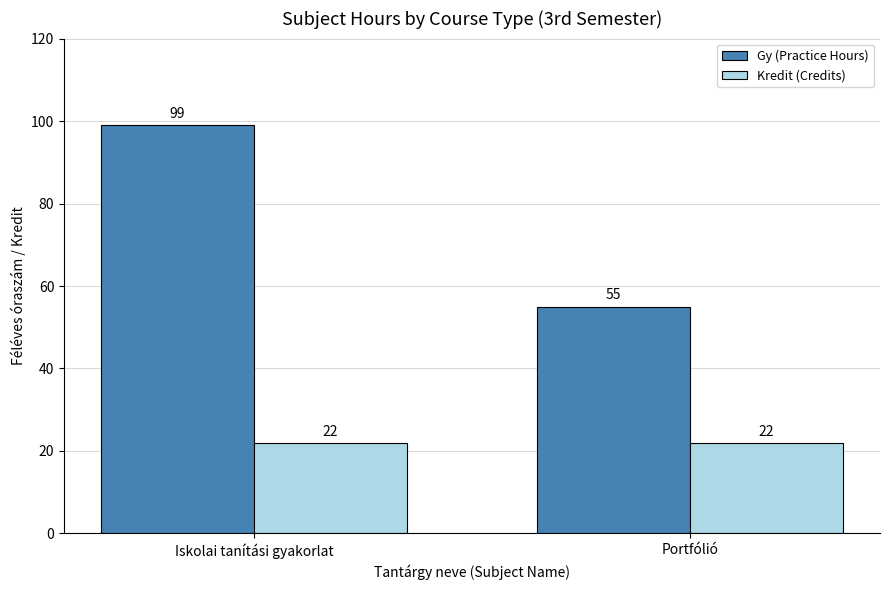

Rank the categories by Gy (Practice Hours) value from highest to lowest.

Iskolai tanítási gyakorlat, Portfólió